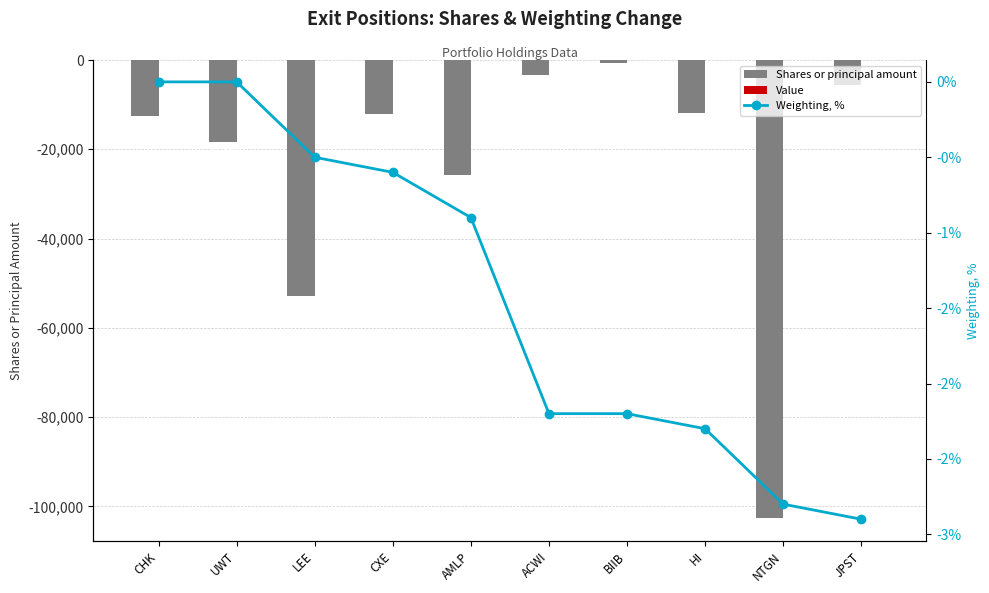

Between JPST and HI, which is larger?

JPST